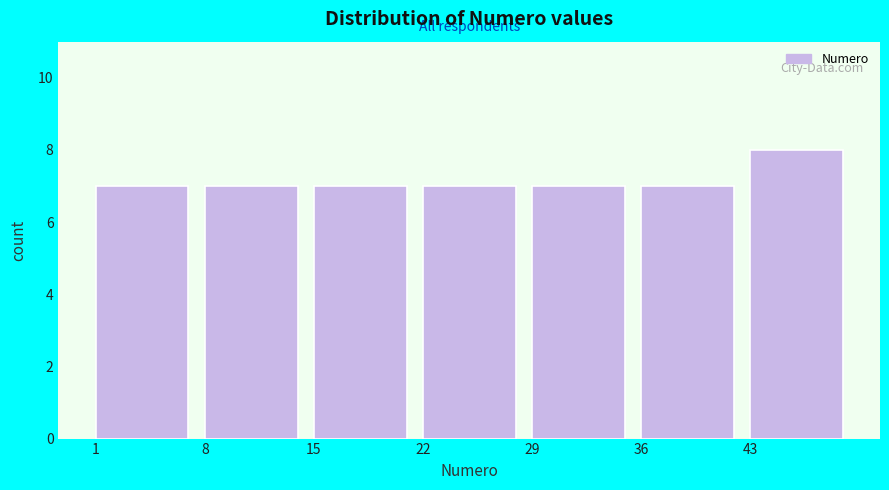

Reading left to right, transcribe this chart: for each bar, give the range it covers on the x-axis and its height. The values are not printed on the chart, so give them approximately, as read against the axis.

1 to 8: 7
8 to 15: 7
15 to 22: 7
22 to 29: 7
29 to 36: 7
36 to 43: 7
43 to 50: 8